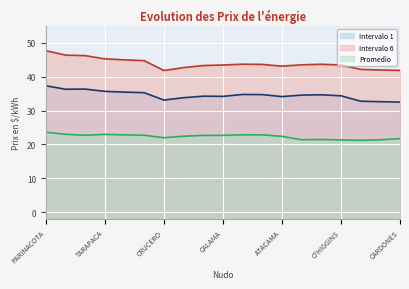

What is the value of the Intervalo 6 point at the 11th from the left?

43.7